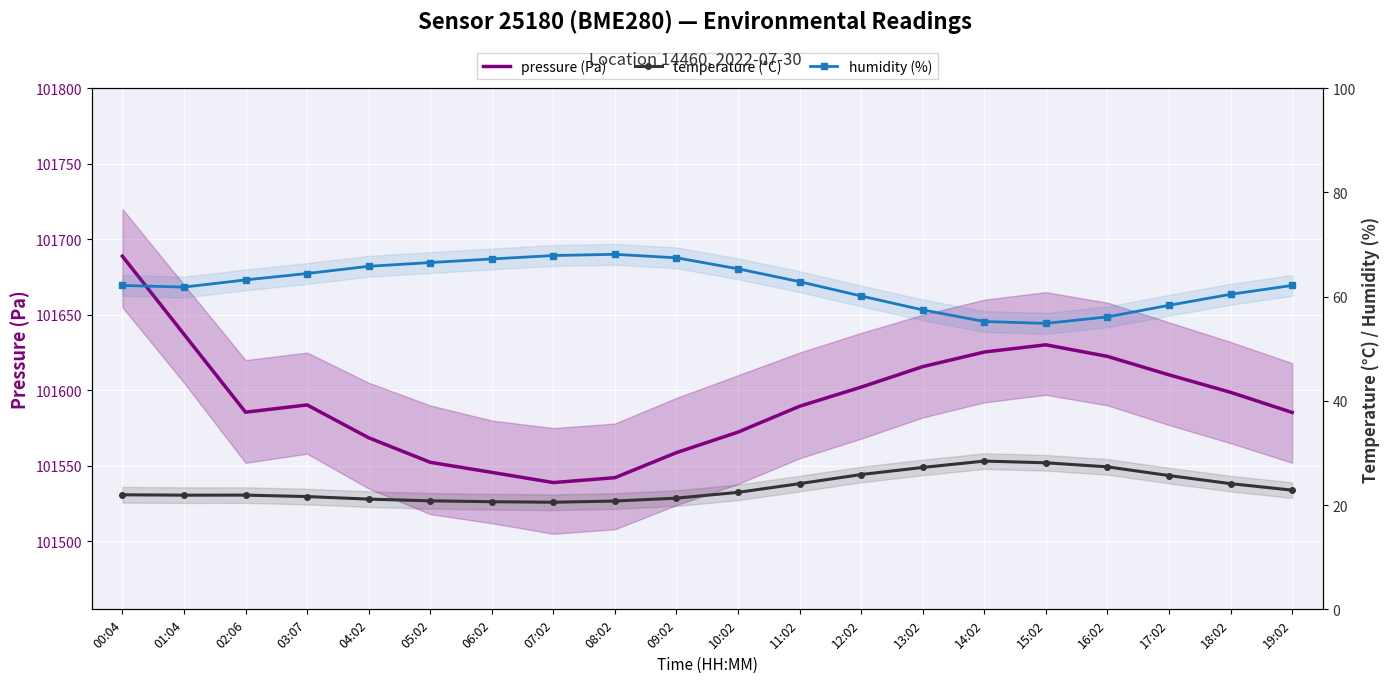

At which label does pressure (Pa) reach its peak?

00:04